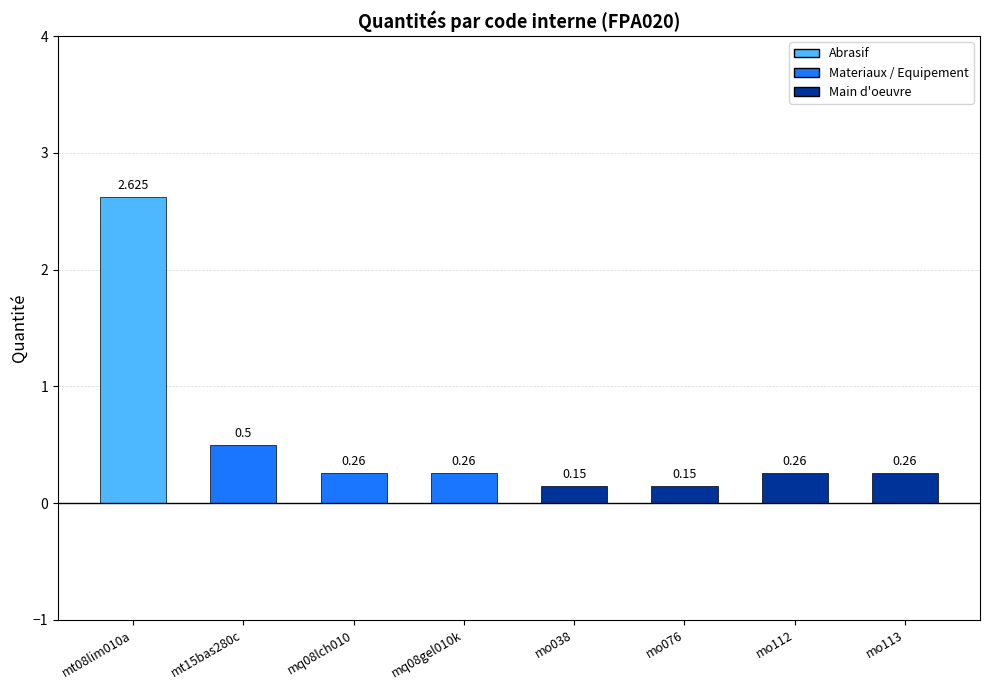

Rank the categories by value from lowest to highest.

mo038, mo076, mq08lch010, mq08gel010k, mo112, mo113, mt15bas280c, mt08lim010a